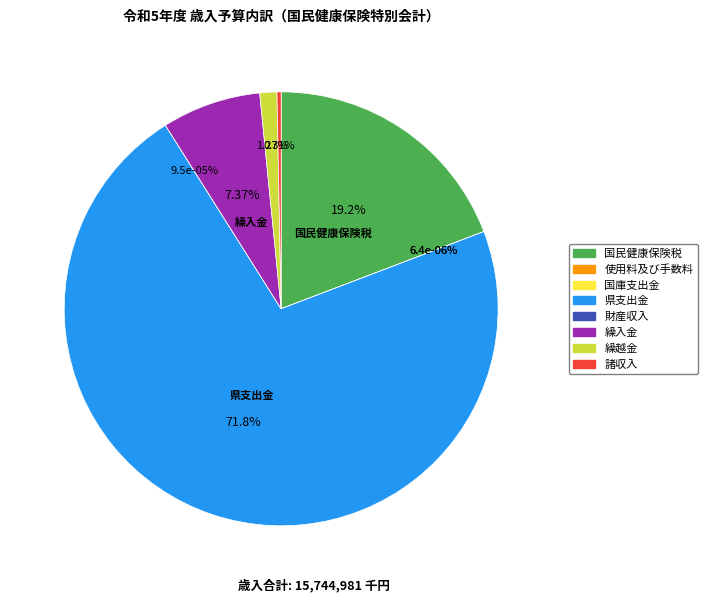

What is the smallest slice in the pie chart?

使用料及び手数料